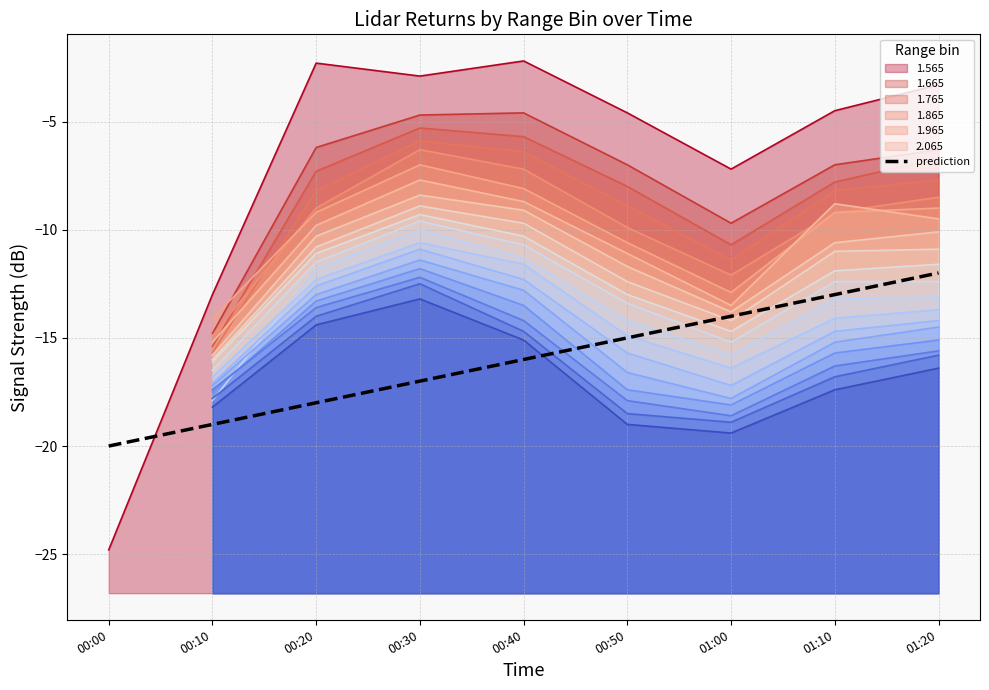

Rank the categories by value from lowest to highest.

00:00, 00:10, 00:20, 00:30, 00:40, 00:50, 01:00, 01:10, 01:20